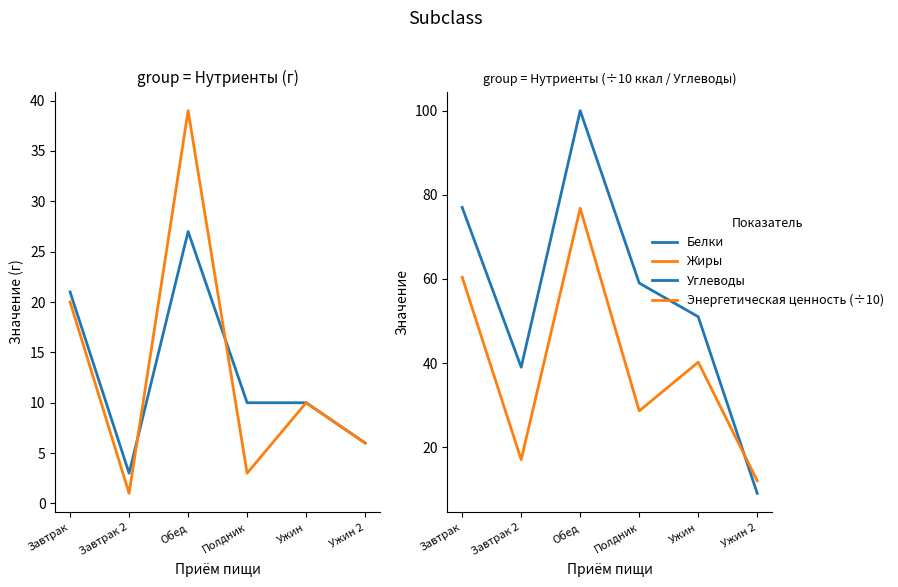

What is the minimum value for Жиры?

1.0